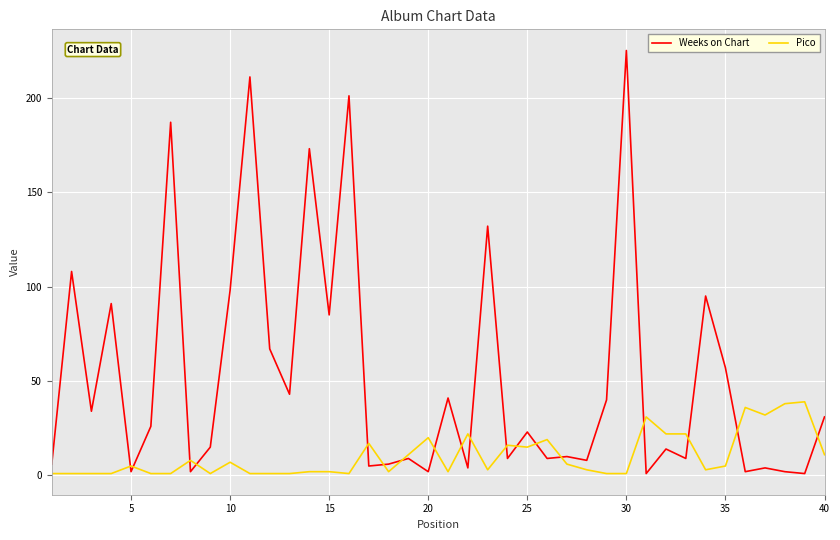

List the series in order of their overall mean, lowest first.

Pico, Weeks on Chart